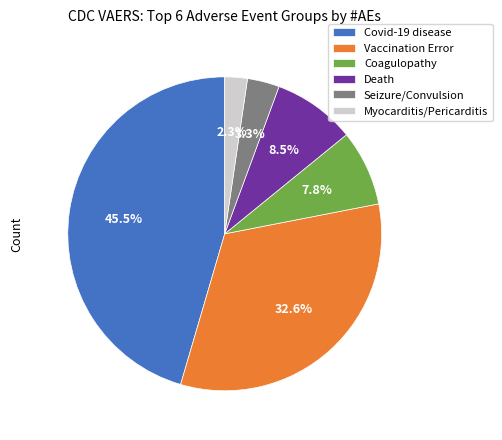

Count the number of slices in the pie.

6